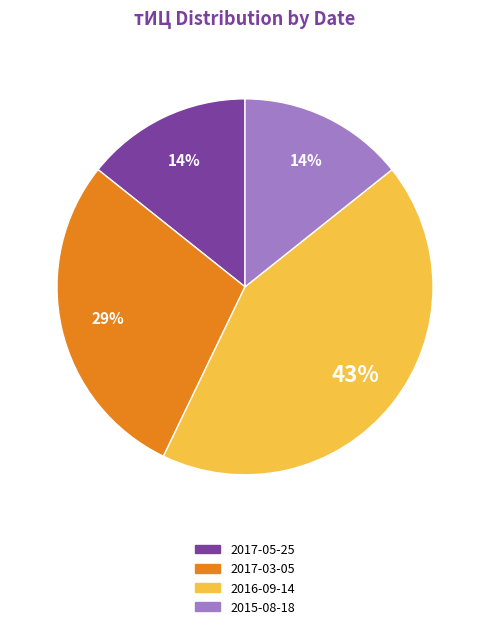

Is there a majority slice in this chart?

No